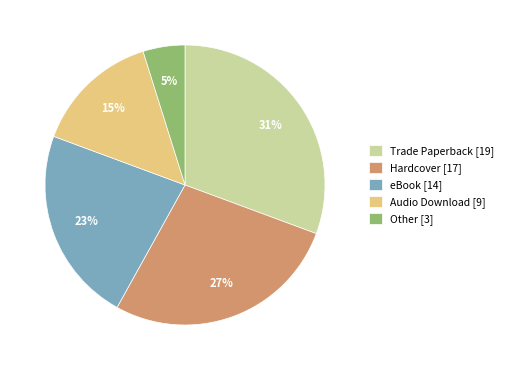

Does Audio Download represent more than half of the total?

No